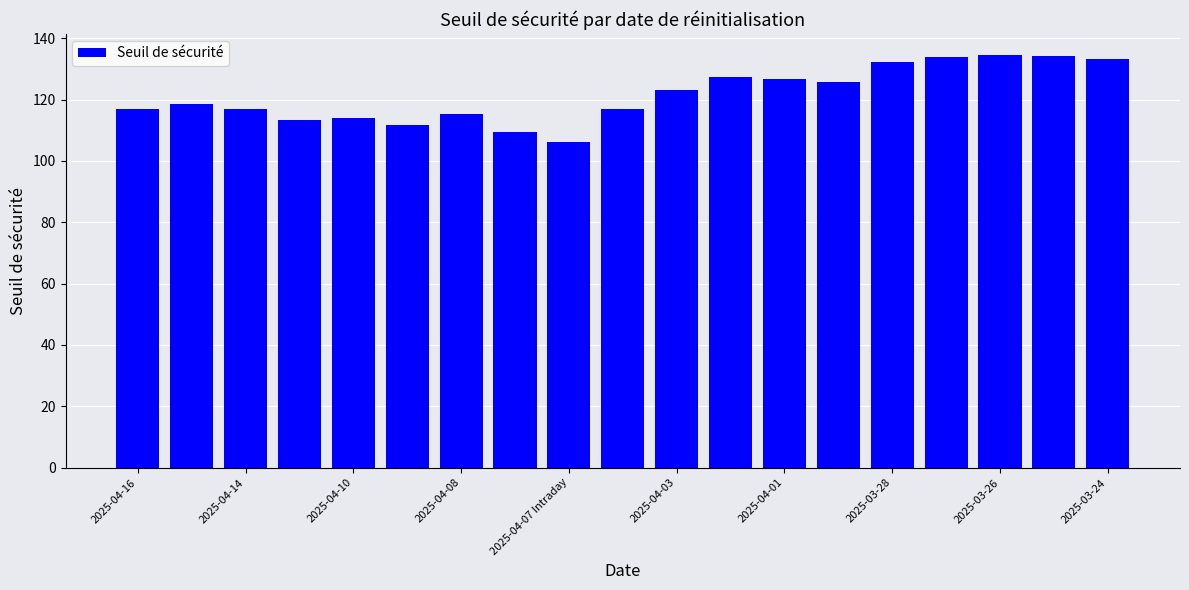

What is the smallest value displayed?

106.3